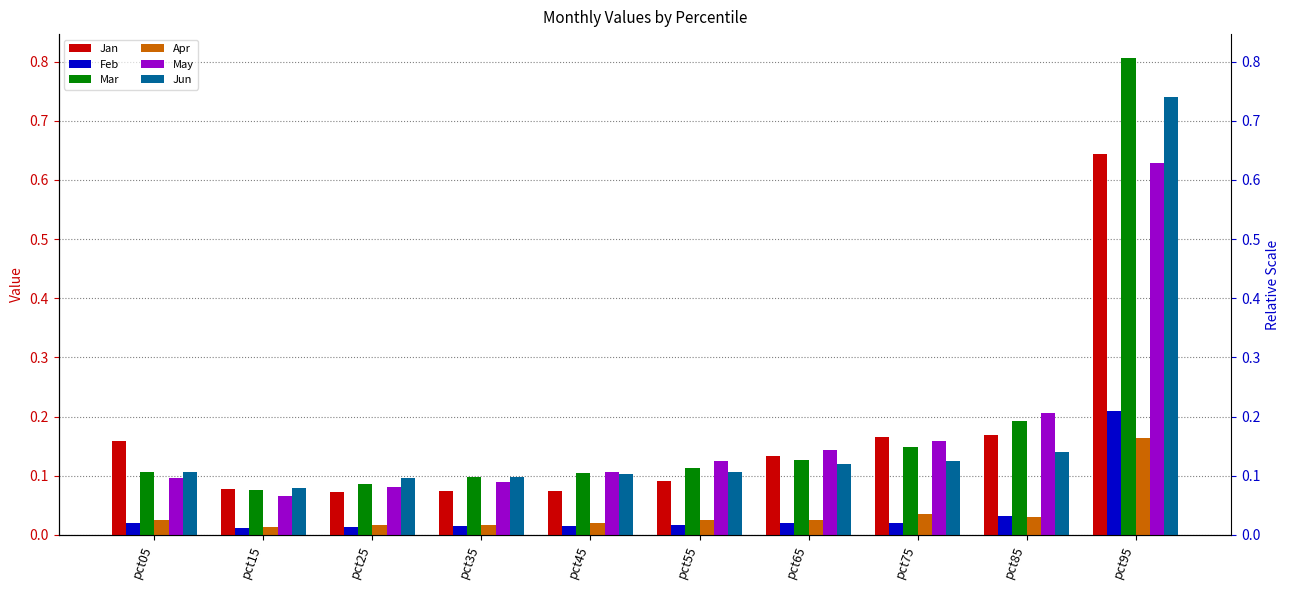

Is the value of Mar at pct35 greater than the value of Apr at pct75?

Yes